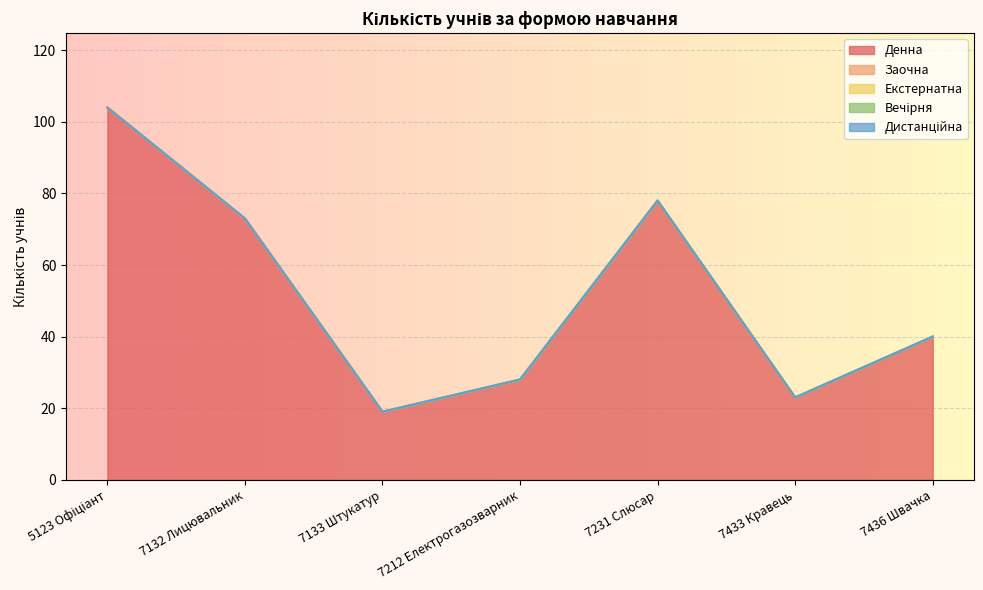

What is the difference between the maximum and minimum values in the Денна series?

85